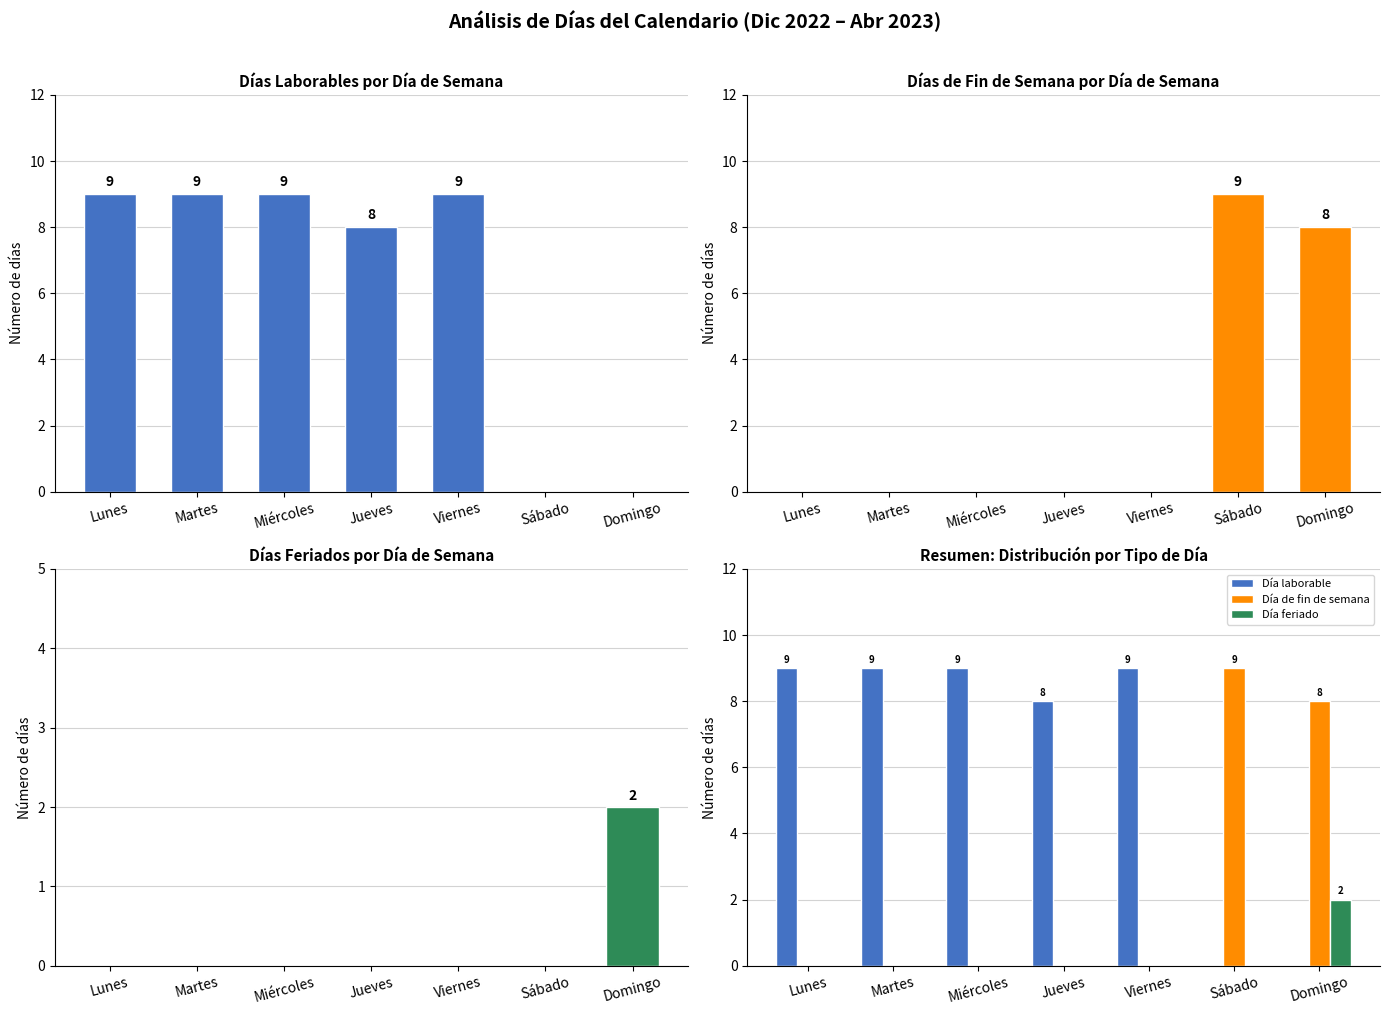

What is the difference between the second highest and minimum values in the Día de fin de semana series?

8